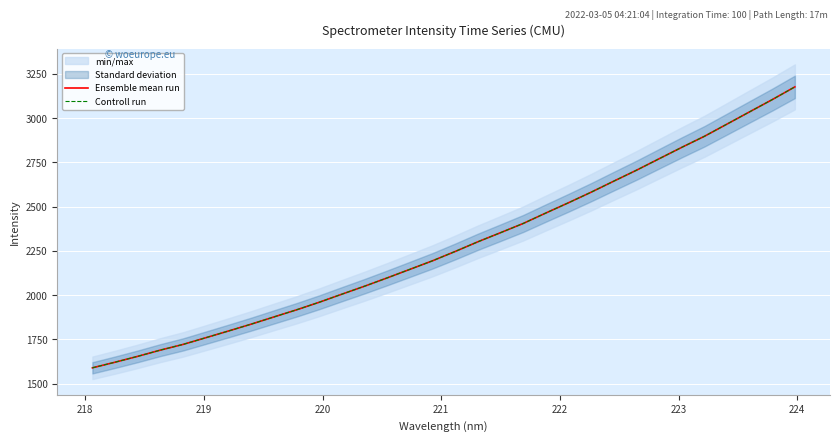

Which series has the largest total across all categories?

Ensemble mean run